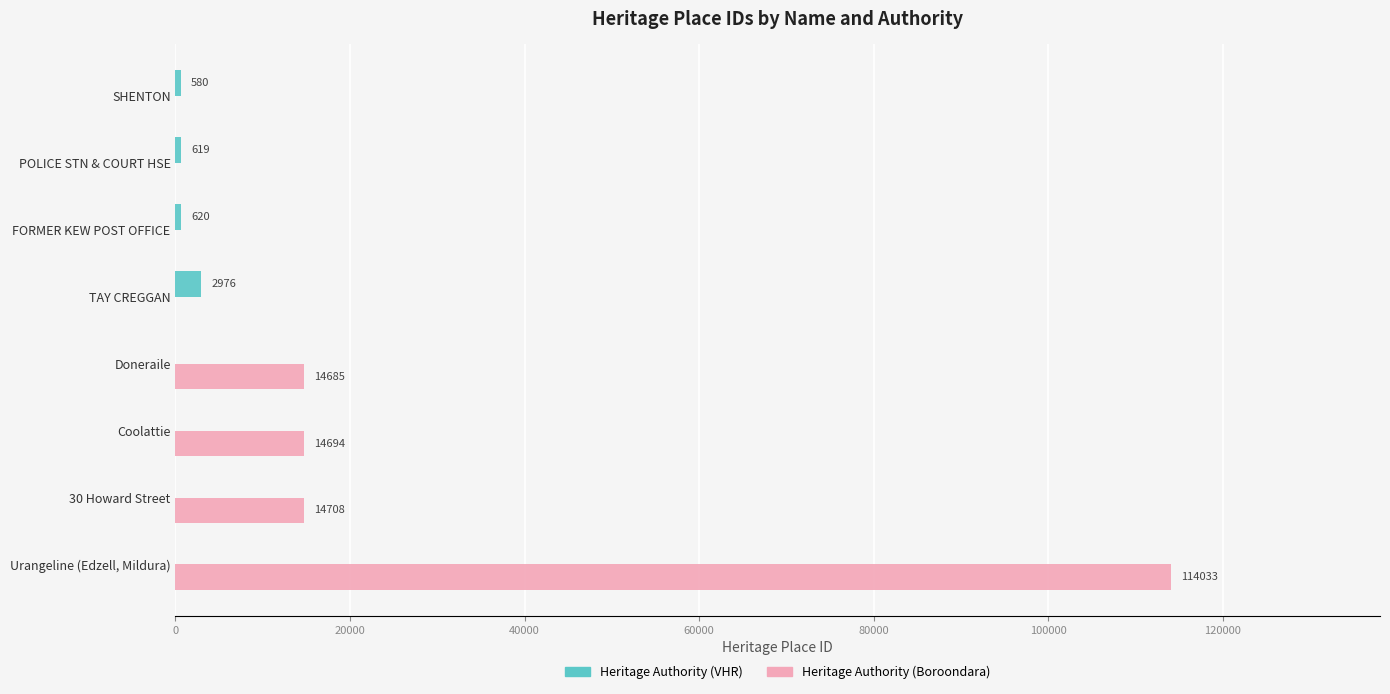

What is the total value across all series at TAY CREGGAN?

2976